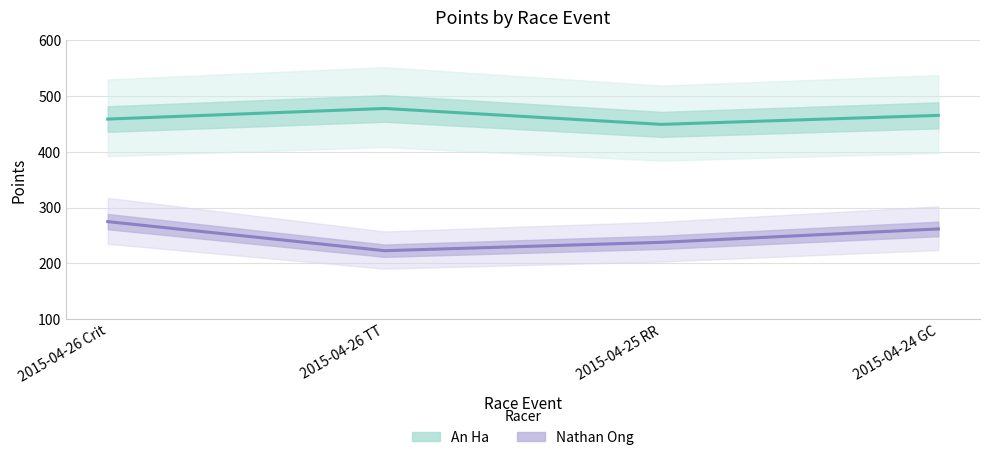

Reading left to right, list all the values displayed in this chart.

An Ha: 2015-04-26 Crit=458.9	2015-04-26 TT=477.9	2015-04-25 RR=449.4	2015-04-24 GC=465.5
Nathan Ong: 2015-04-26 Crit=274.8	2015-04-26 TT=222.7	2015-04-25 RR=237.7	2015-04-24 GC=261.7